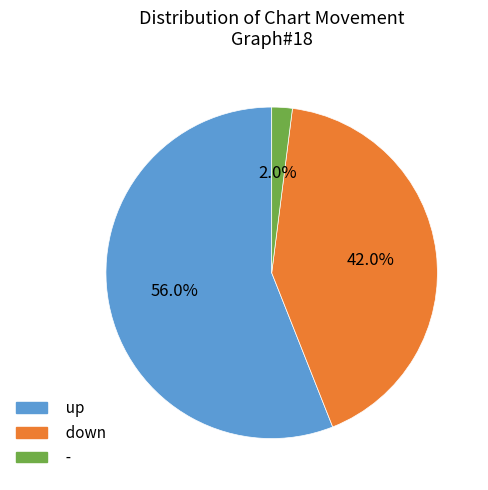

Which category has the smallest portion of the pie?

-